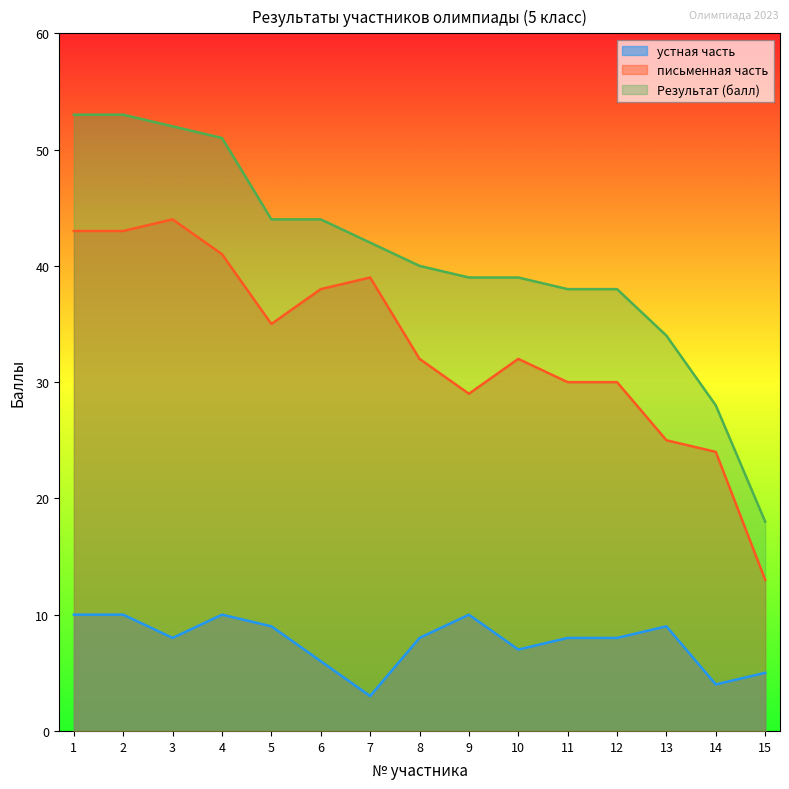

The Результат (балл) series shows 38 at 11. True or false?

True